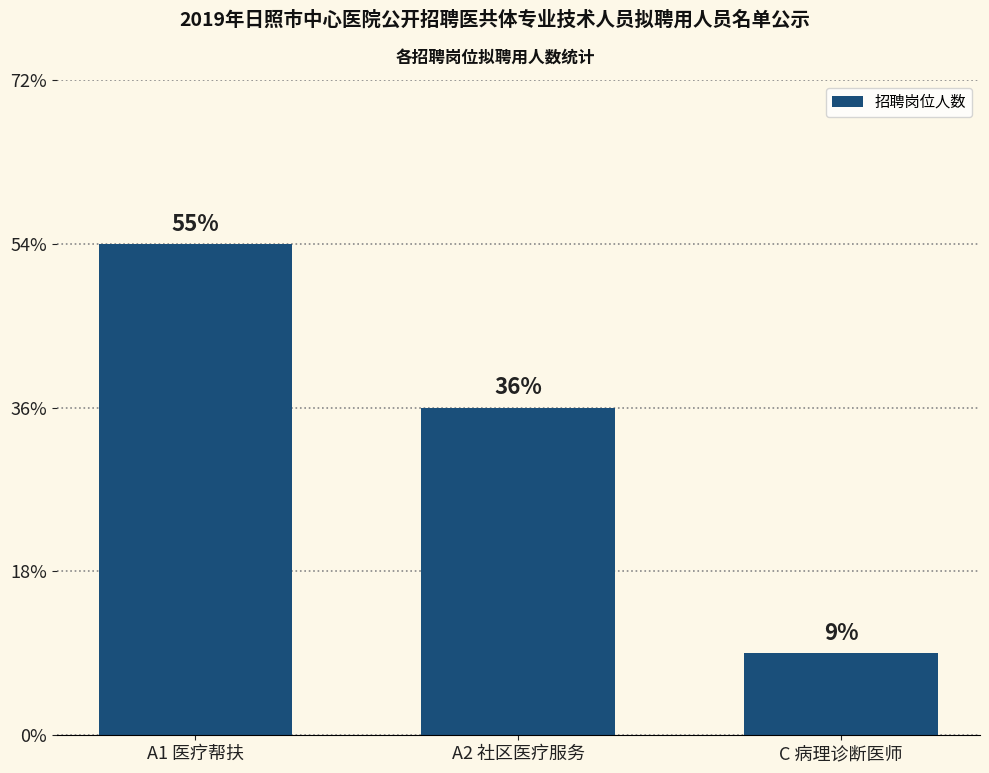

Which has a higher value, C 病理诊断医师 or A2 社区医疗服务?

A2 社区医疗服务